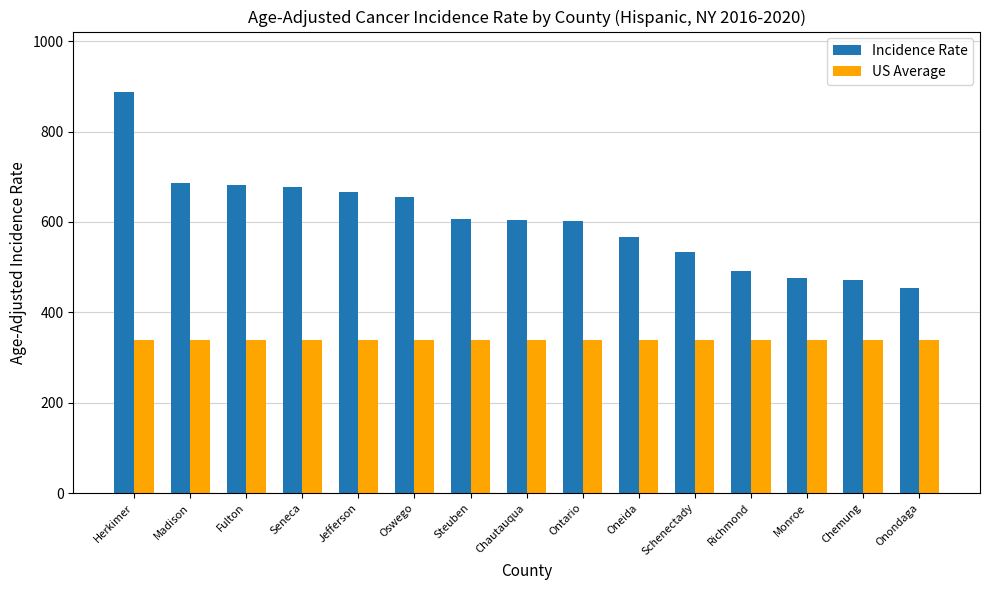

Which series has the largest total across all categories?

Incidence Rate